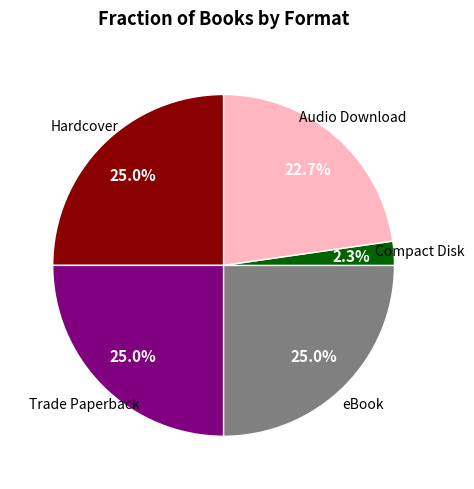

Combined, what portion of the pie is Trade Paperback and Compact Disk?

27.3%